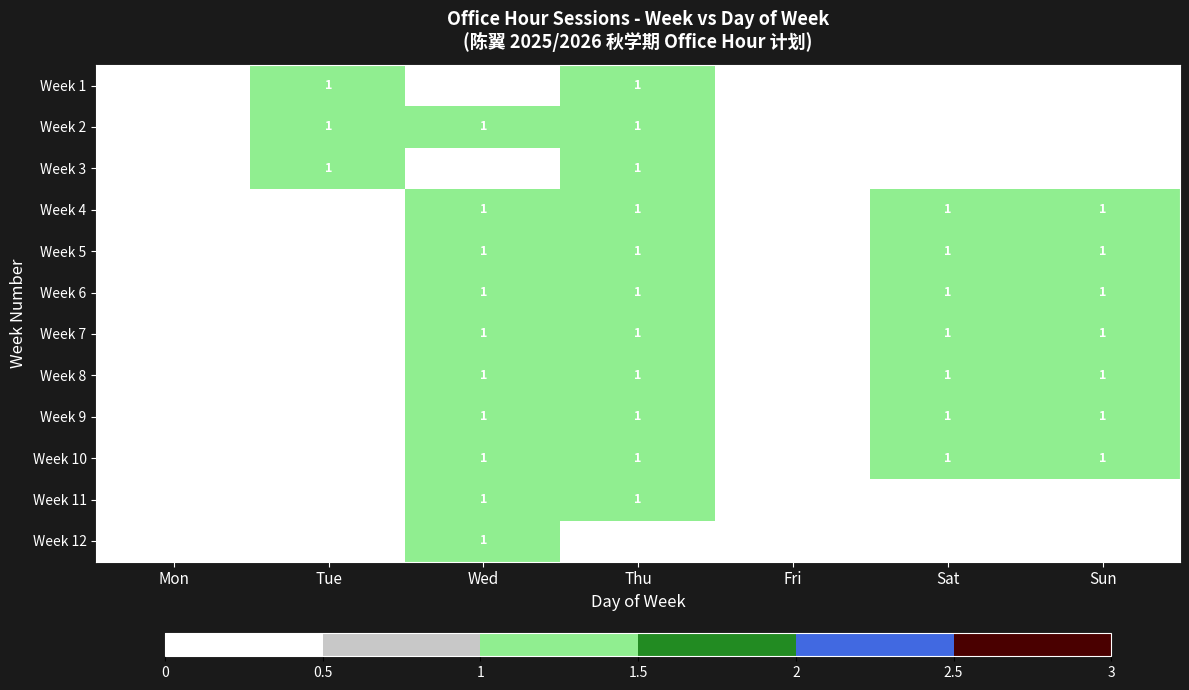

The value of Week 4 at Thu is 1. True or false?

True